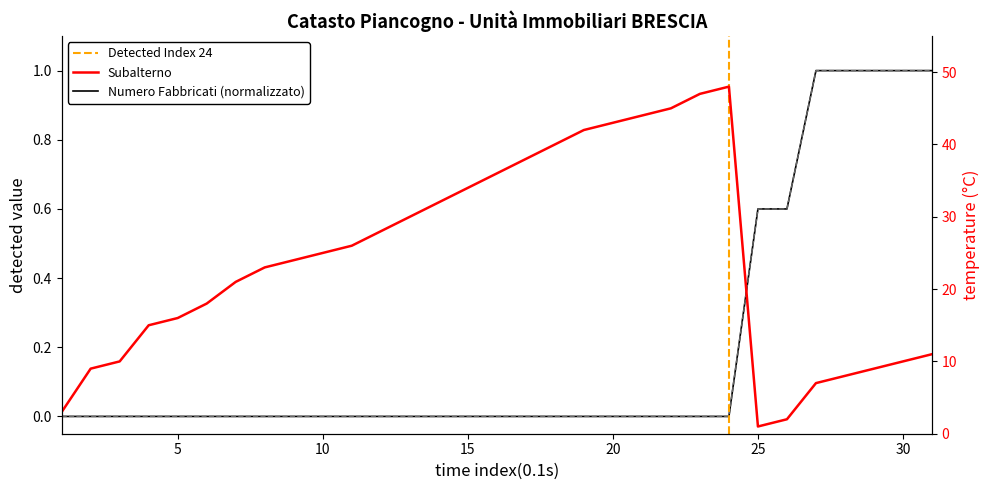

At which category is the sum across all series the highest?

24